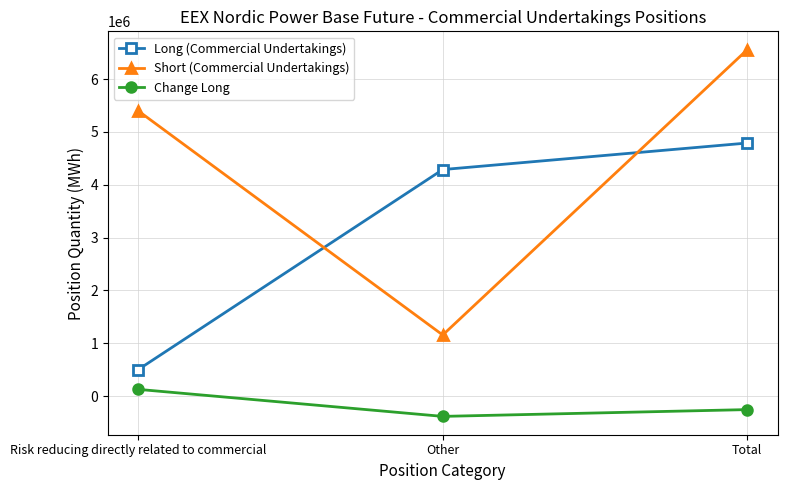

What is the label of the 1st point from the left?

Risk reducing directly related to commercial